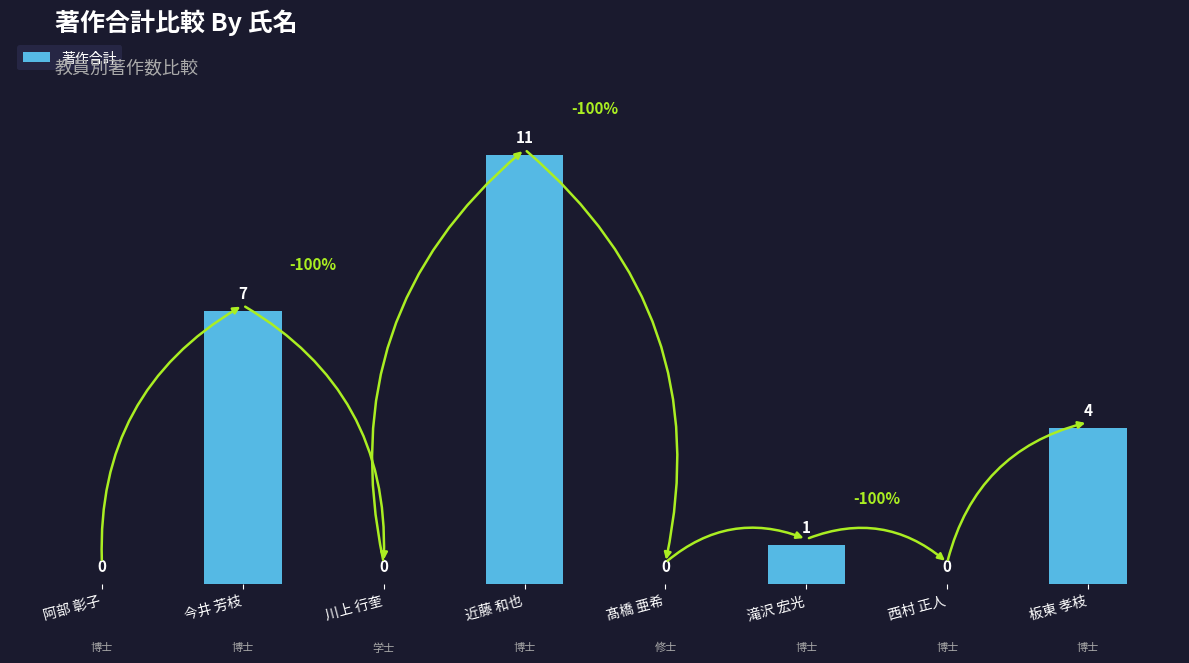

The chart shows a value of -5 at 西村 正人. True or false?

False